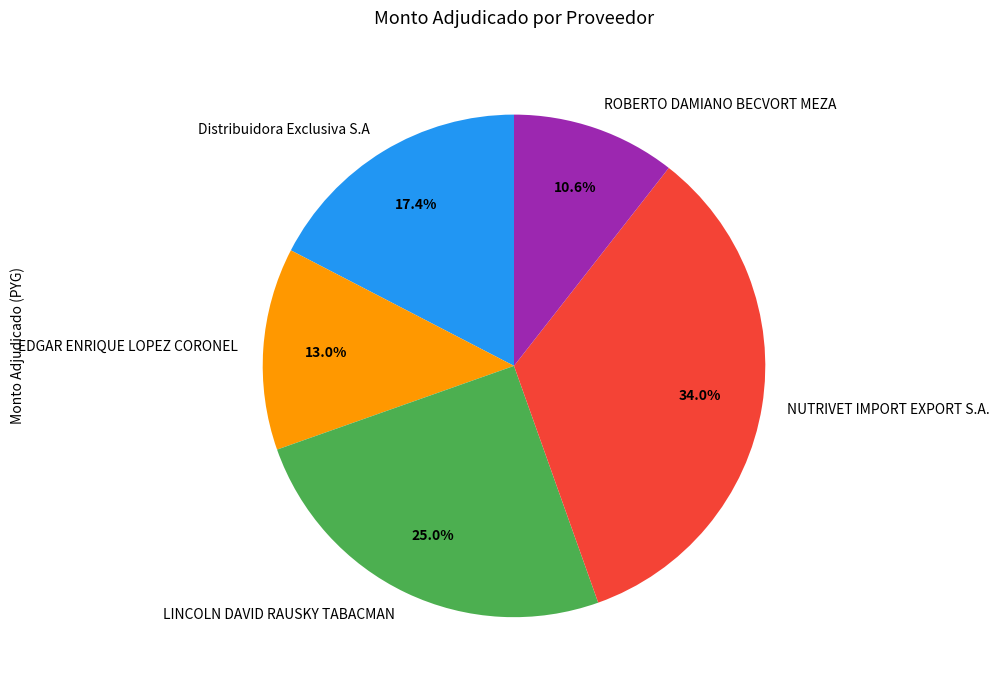

Does any single category account for the majority?

No